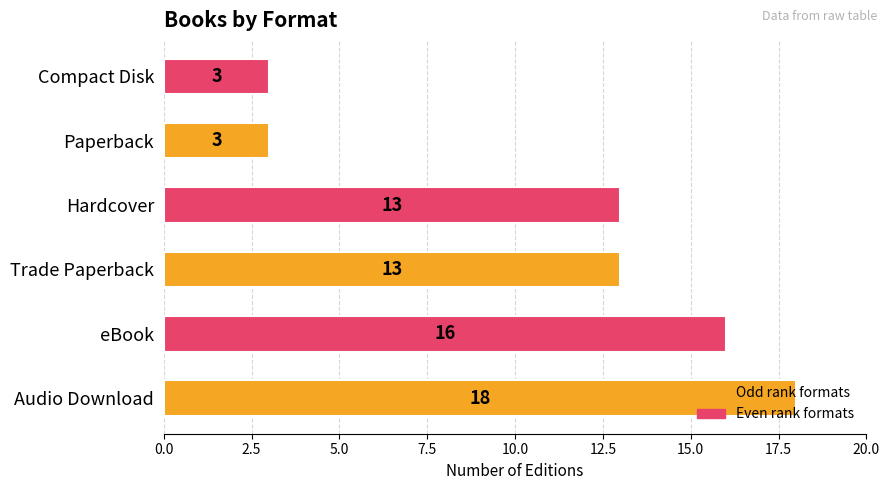

What is the minimum value shown in the chart?

3